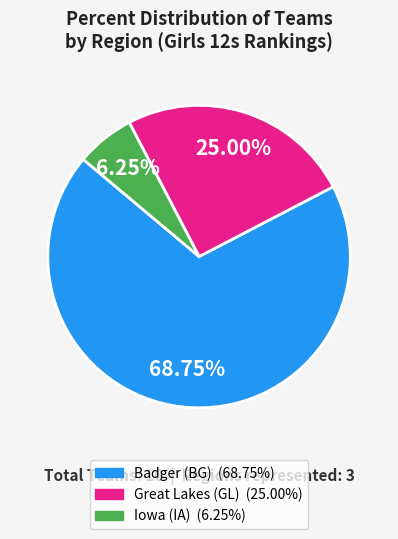

Do Iowa (IA) and Great Lakes (GL) together represent more than half of the pie?

No